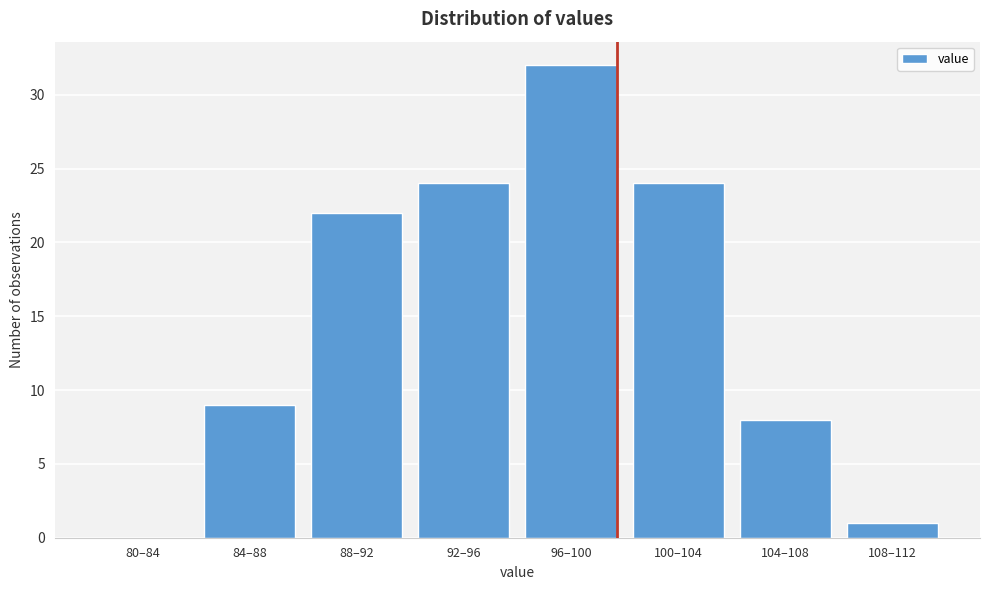

Reading left to right, transcribe all the data shown in this chart.

80–84=0	84–88=9	88–92=22	92–96=24	96–100=32	100–104=24	104–108=8	108–112=1